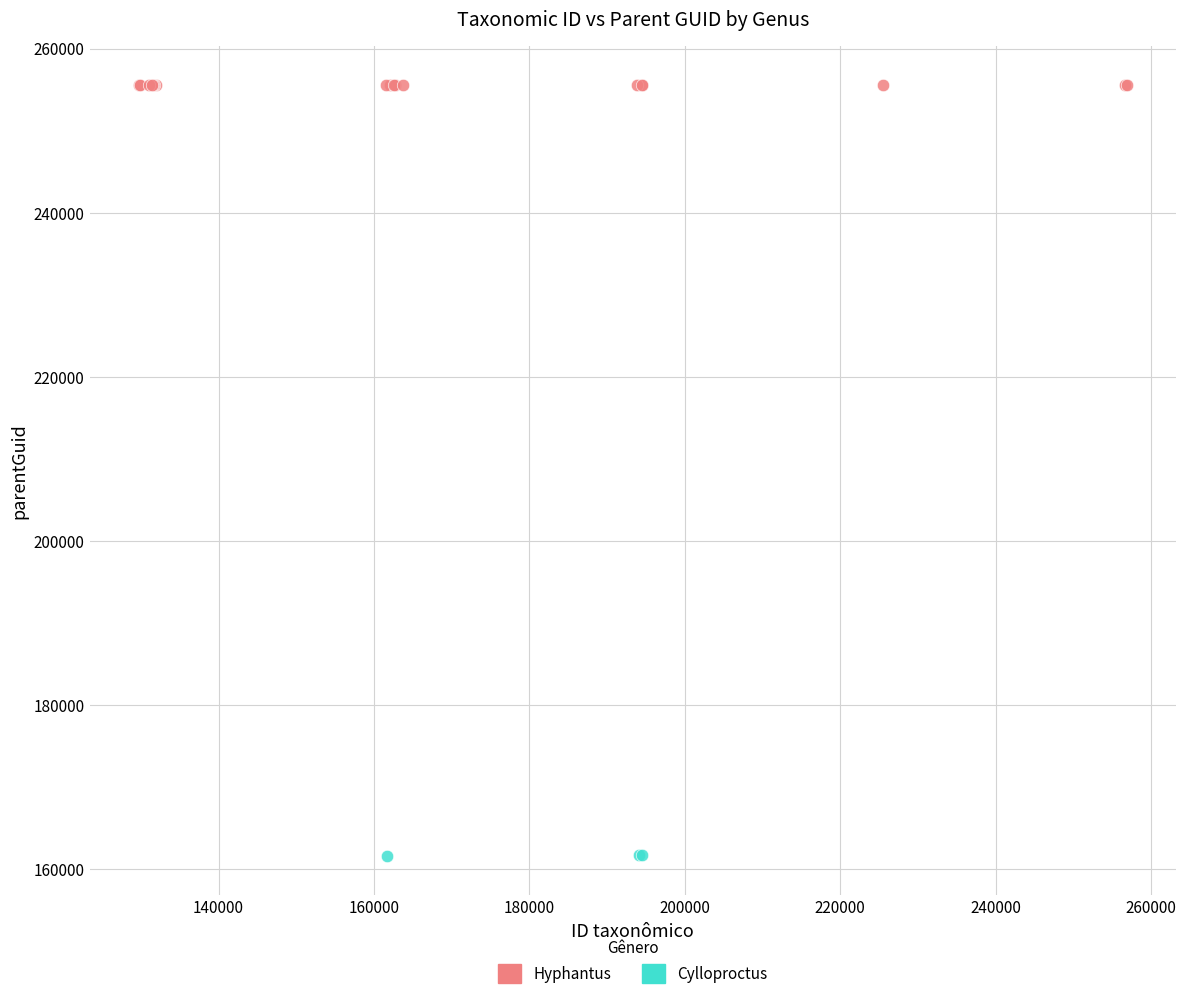

Which series reaches the maximum Y coordinate?

Hyphantus